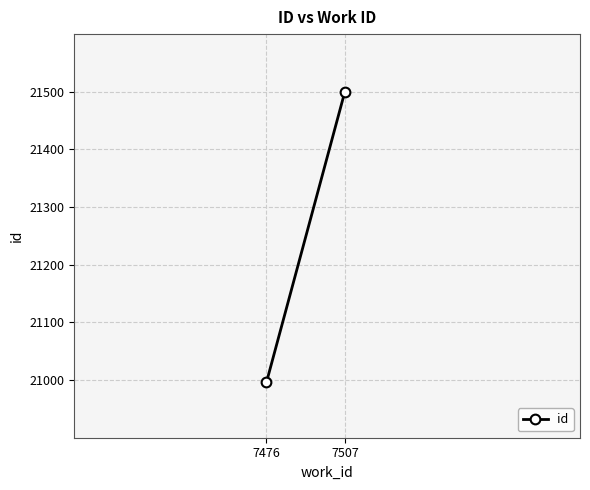

Count the values in the range 20996 to 21500.

2